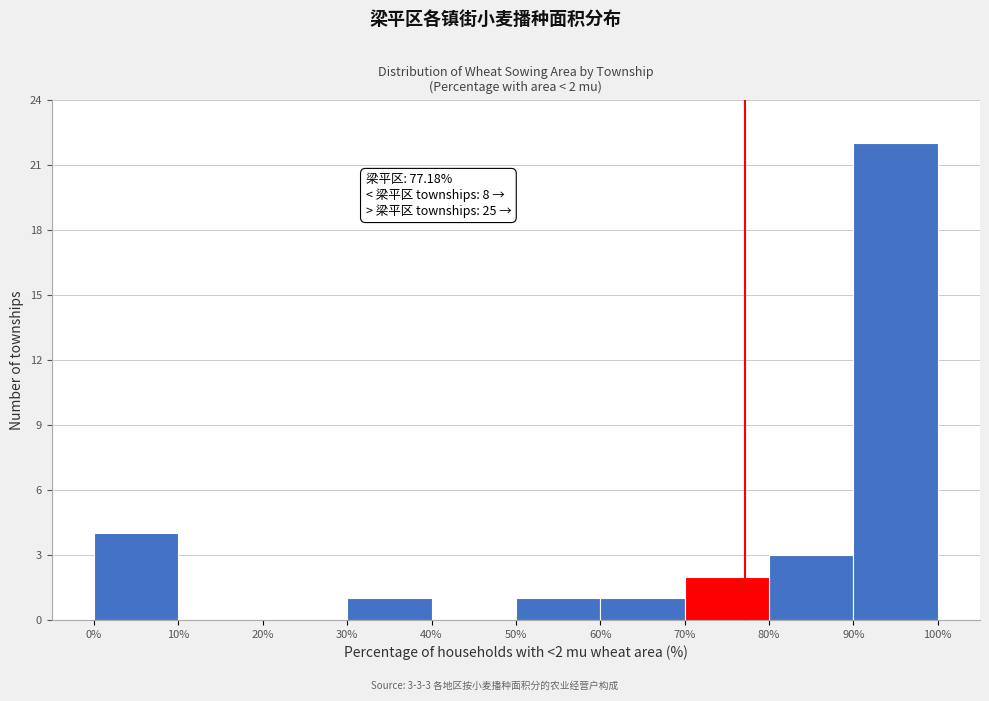

Over which range of the x-axis is the bar tallest?

90% to 100%